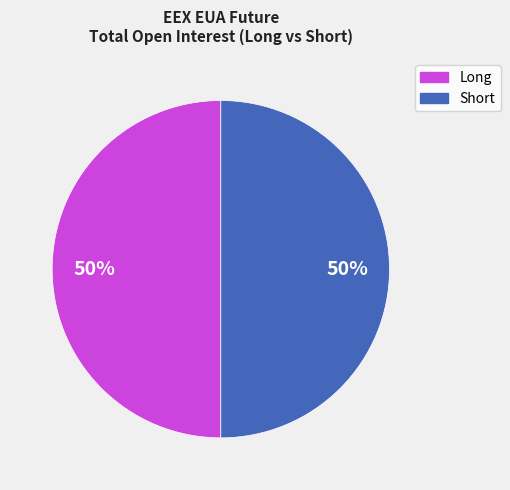

To the nearest percent, what is the average slice percentage?

50%